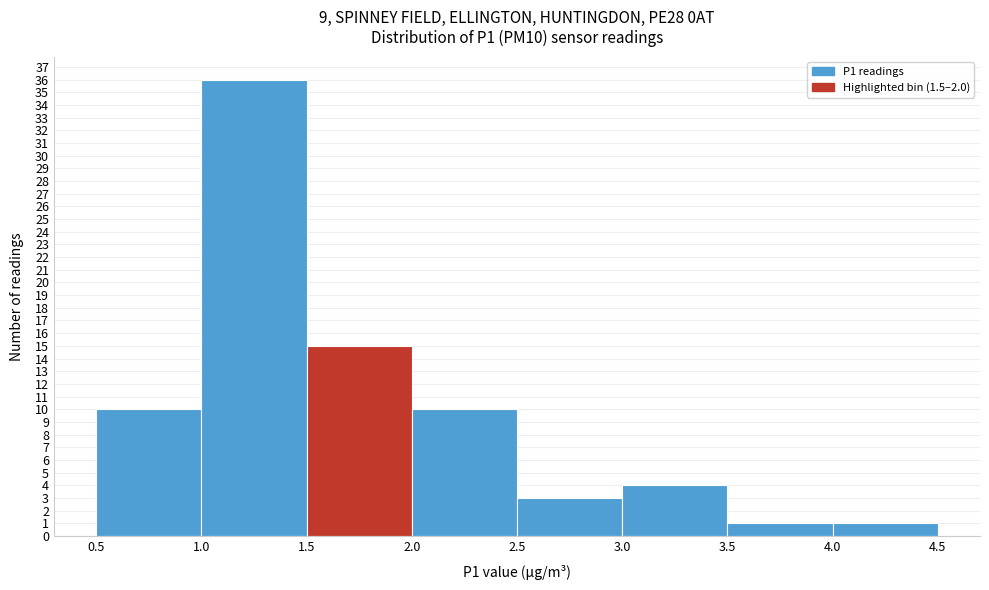

Reading left to right, list every bar in this chart as the range it spans on the x-axis followed by its height. The values are not printed on the chart, so give them approximately, as read against the axis.

0.5 to 1.0: 10
1.0 to 1.5: 36
1.5 to 2.0: 15
2.0 to 2.5: 10
2.5 to 3.0: 3
3.0 to 3.5: 4
3.5 to 4.0: 1
4.0 to 4.5: 1